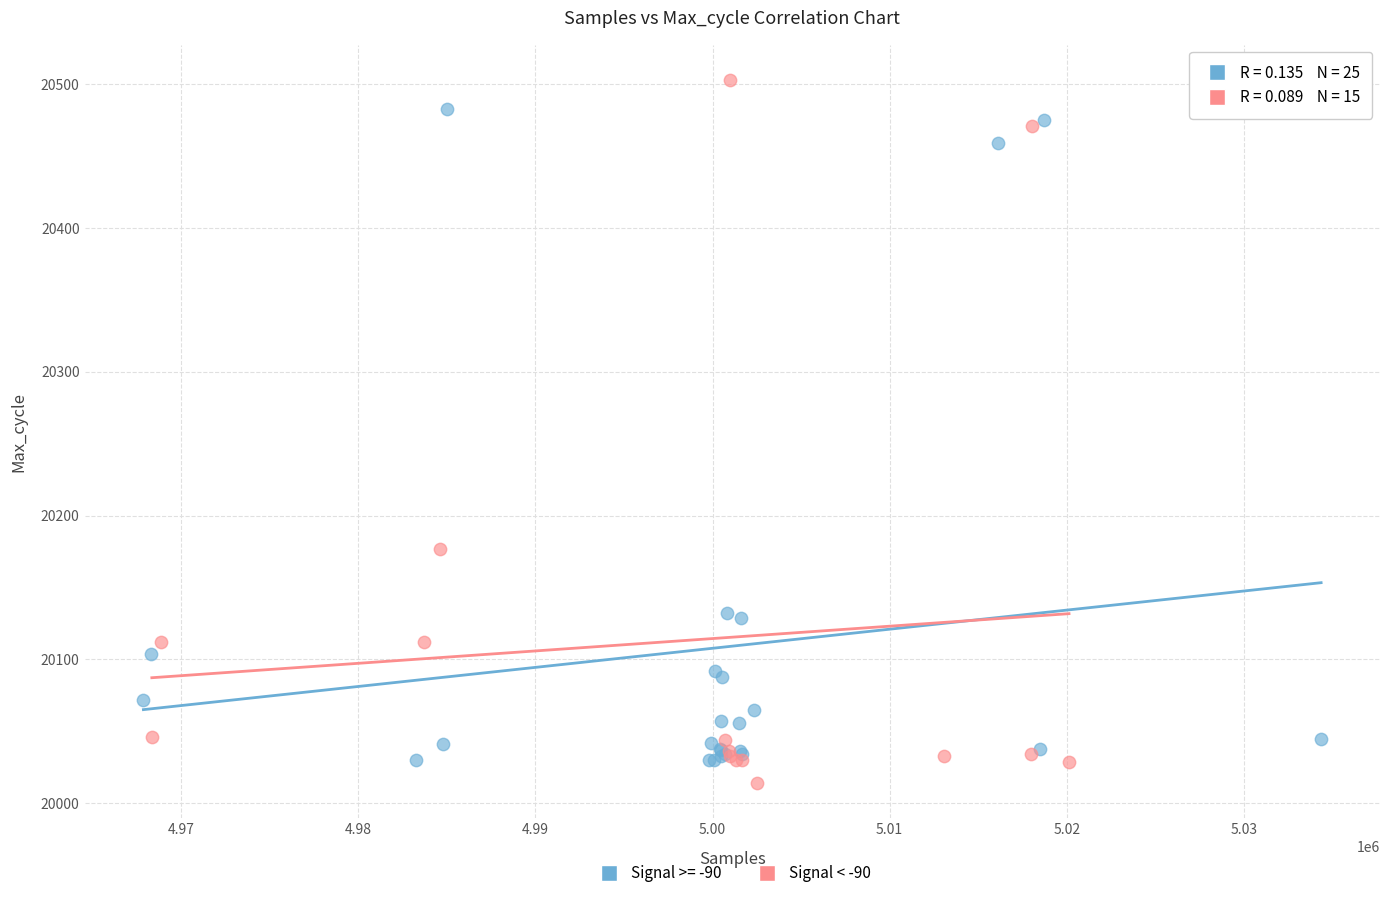

What are all the series names shown in the legend?

Signal >= -90, Signal < -90